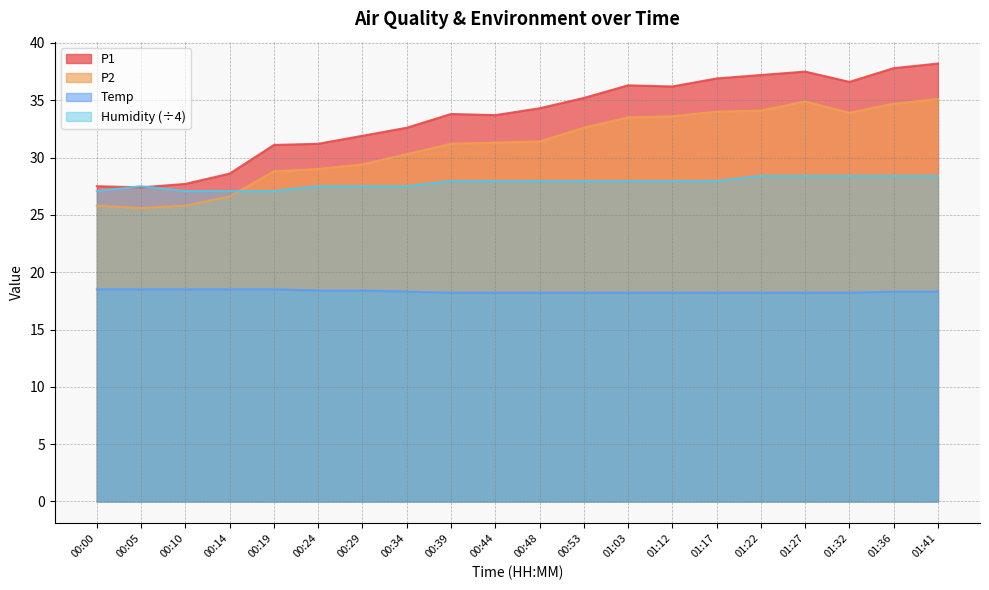

At which category is the sum across all series the highest?

01:41